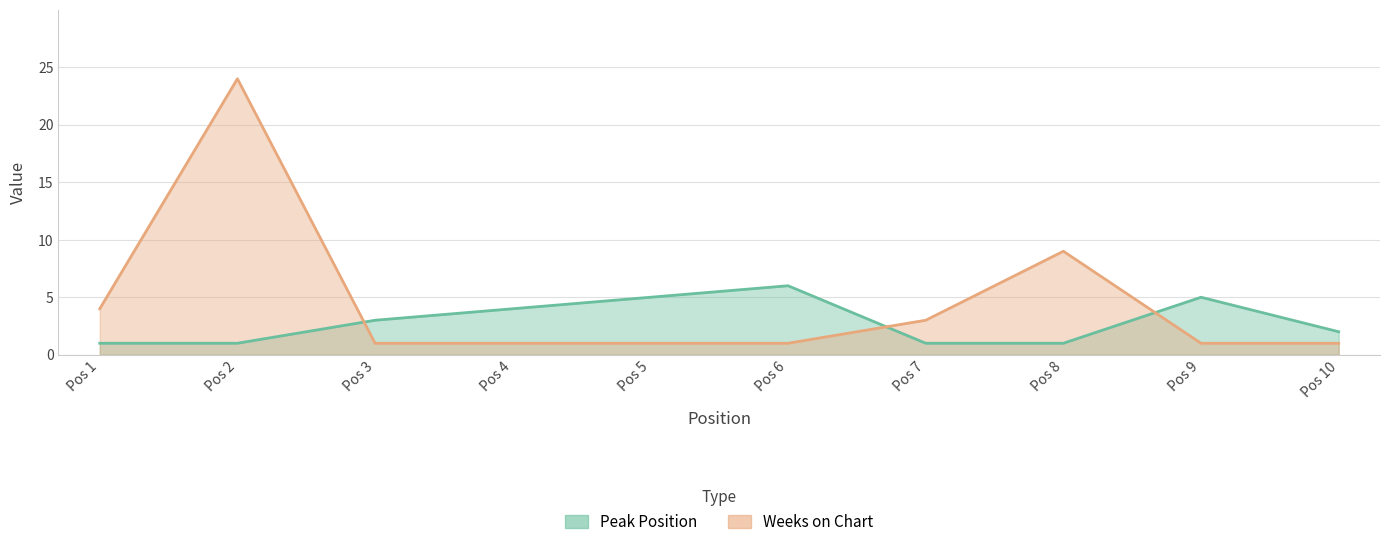

At 9, list the series in order from smallest to largest.

Weeks on Chart, Peak Position